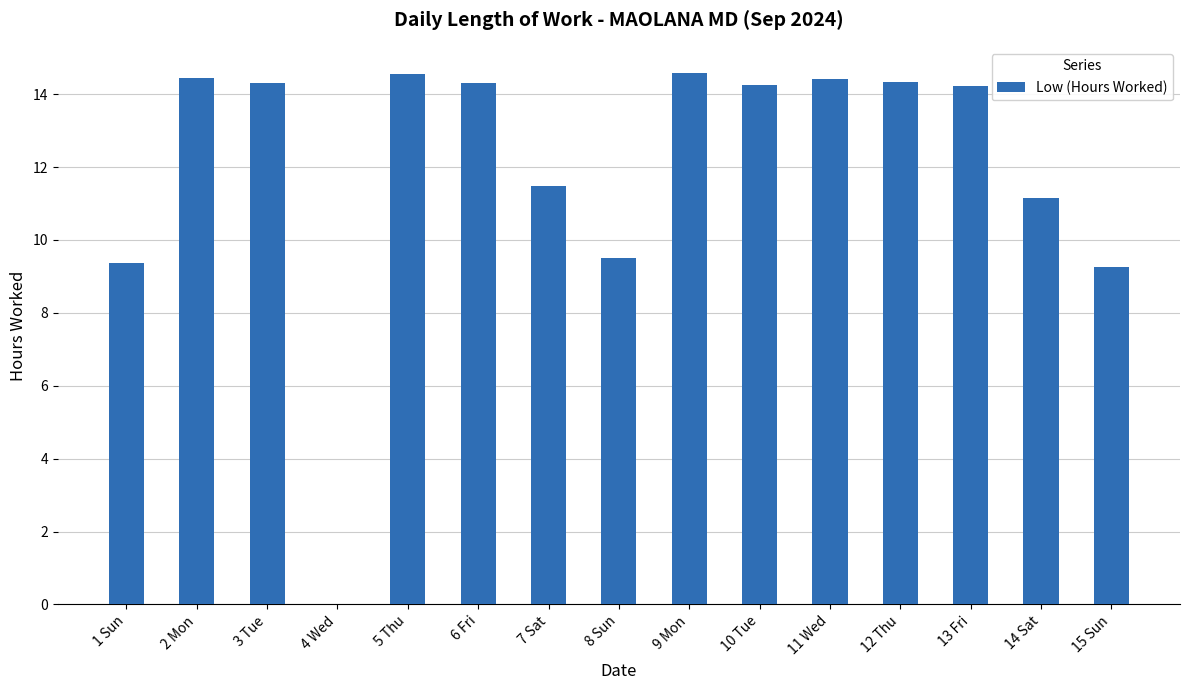

What is the ratio of the value at 14 Sat to the value at 5 Thu?

0.8